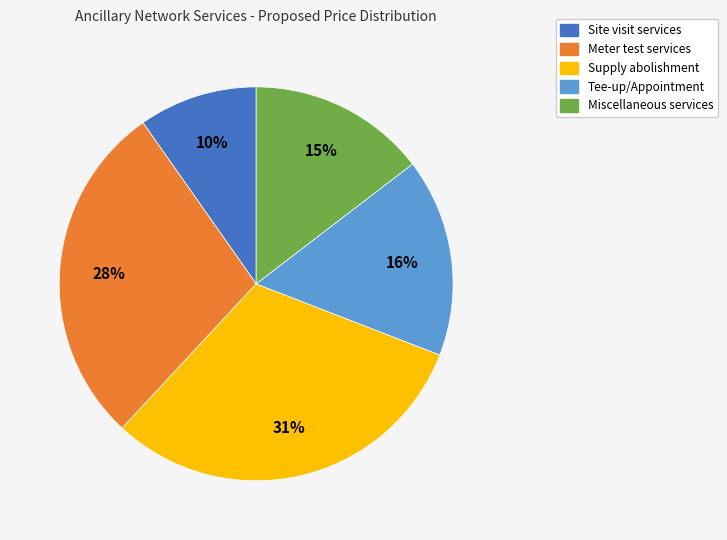

To the nearest percent, what is the difference between the Meter test services and Tee-up/Appointment slice percentages?

12%